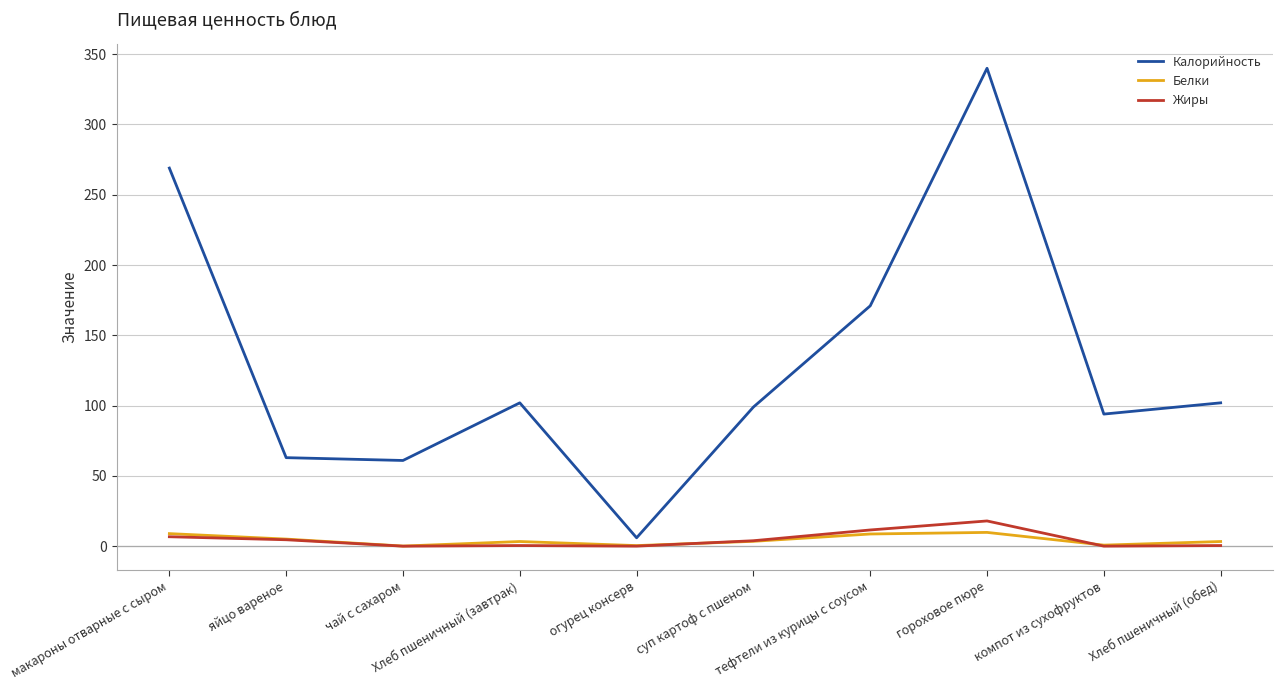

What is the maximum value for Белки?

9.8